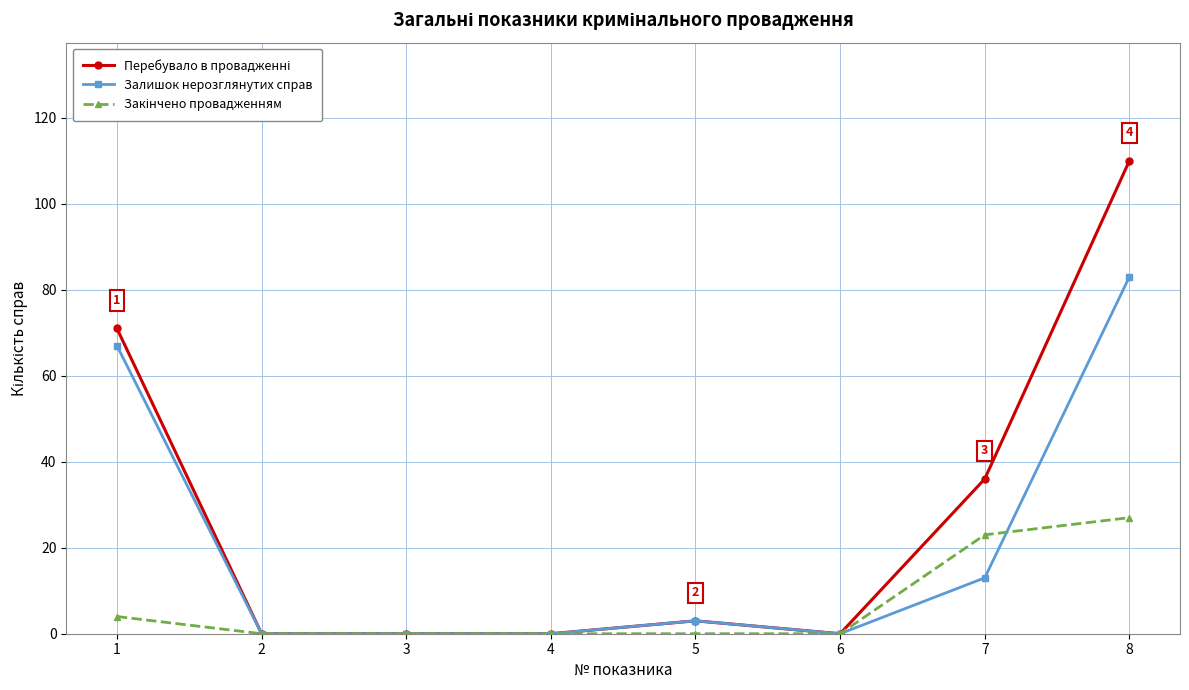

At which category is the sum across all series the highest?

8